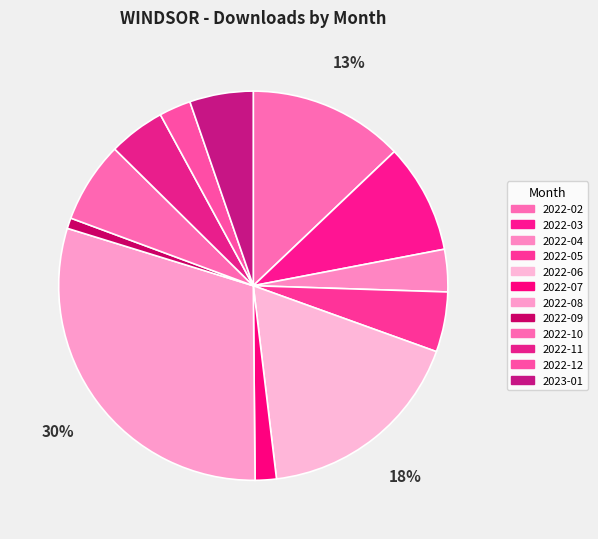

Count the number of slices in the pie.

12